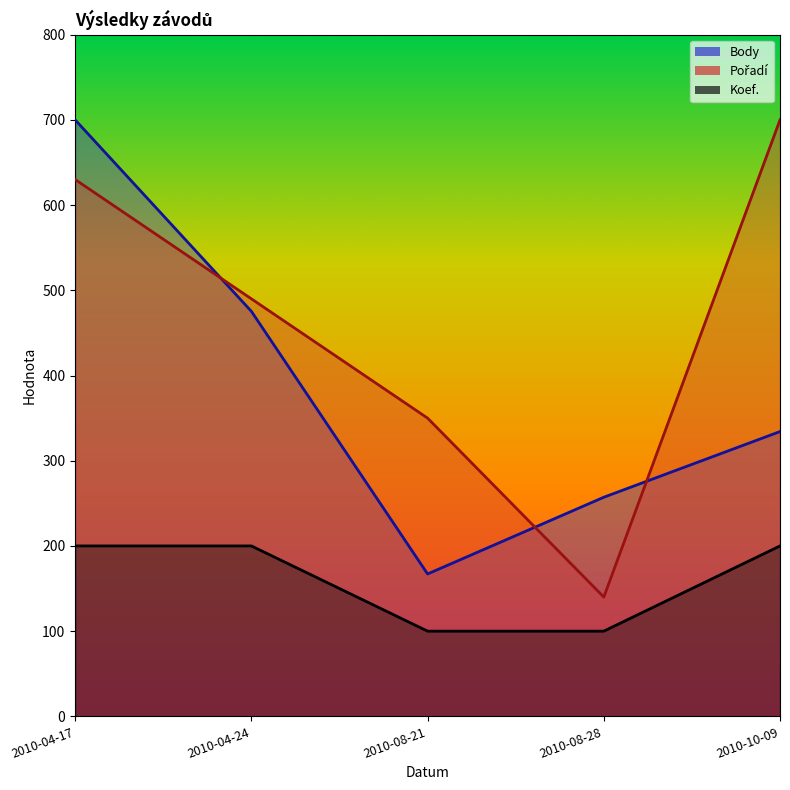

True or false: Pořadí and Koef. intersect in this chart.

False